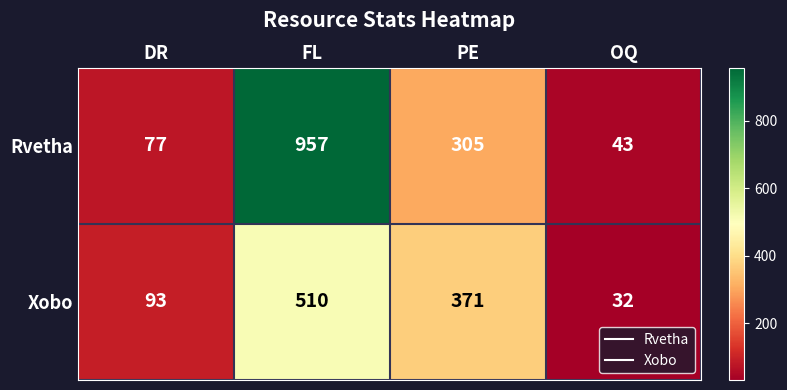

What is the difference between the Xobo values at FL and OQ?

478